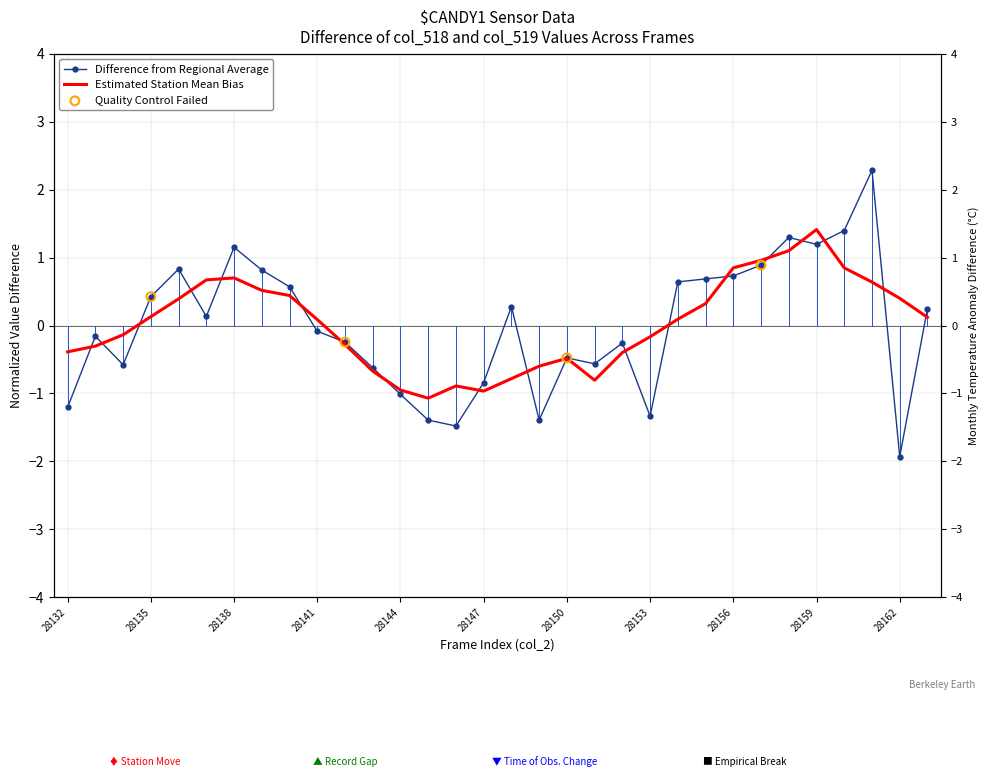

What is the change in value from 28151 to 28159?

+1.8